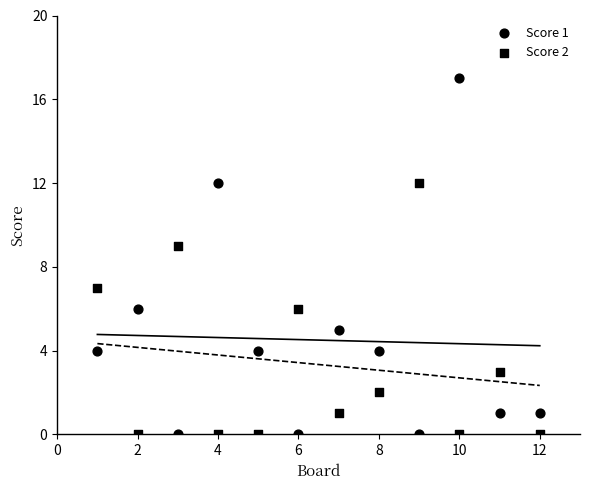

Count the number of points in this scatter plot.

24